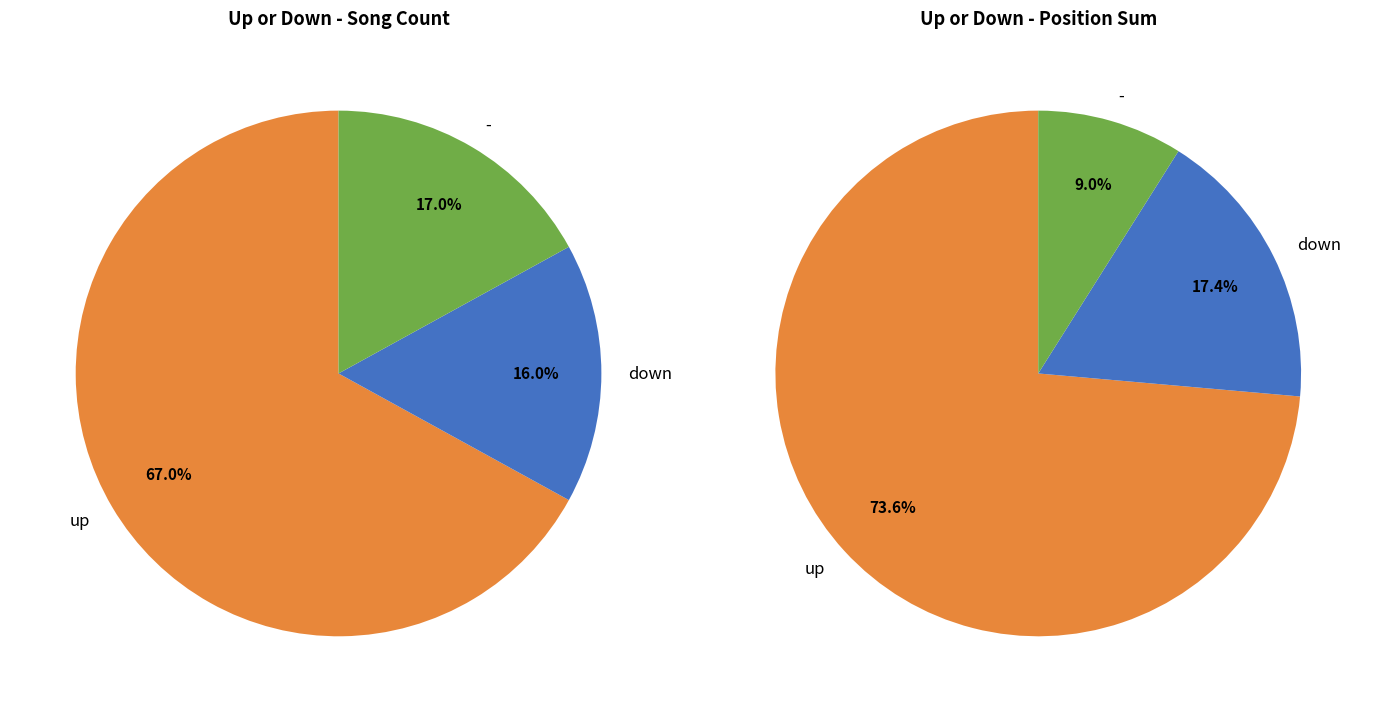

To the nearest percent, what portion does down represent?

16%